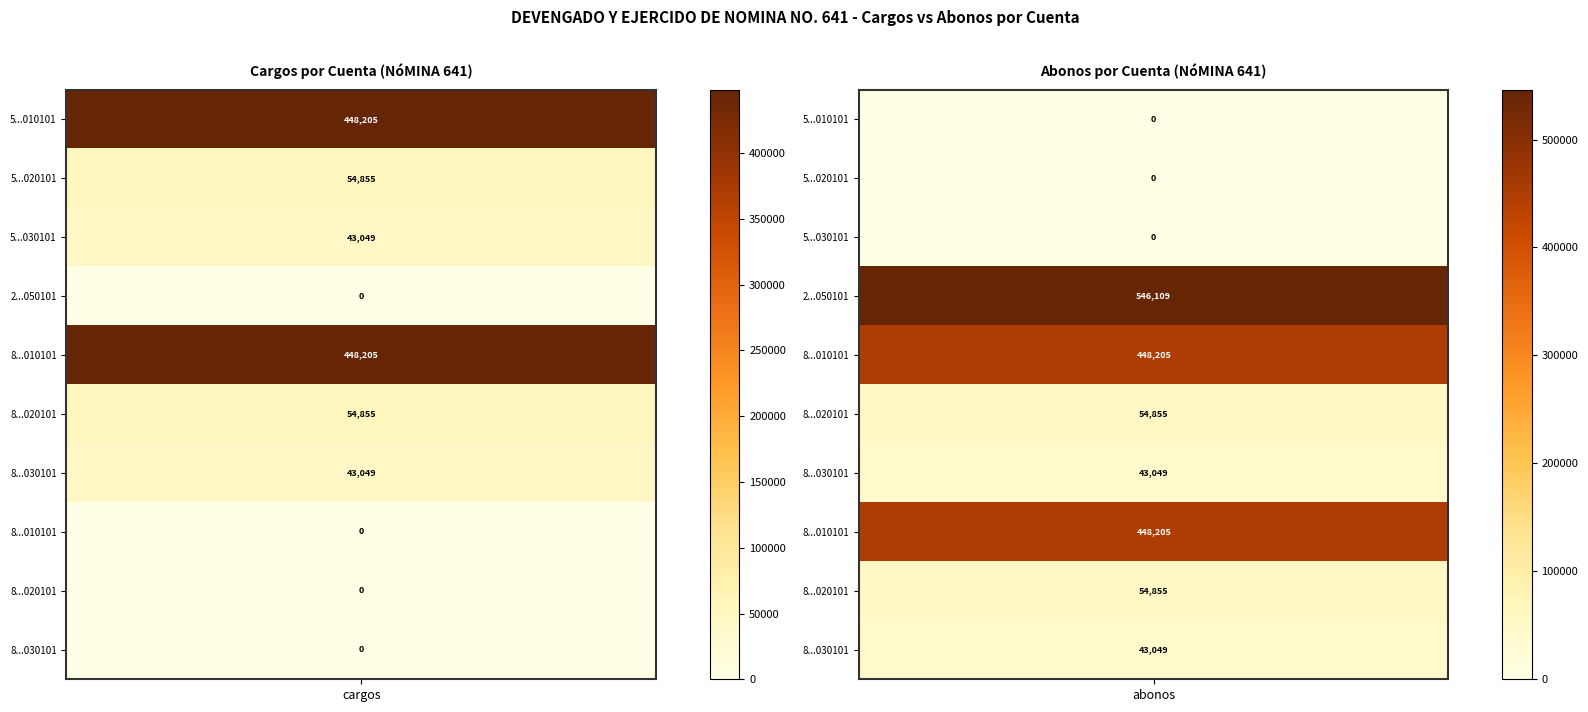

What is the sum of the 8.2.4.151.010101 values at cargos and abonos?

896409.0